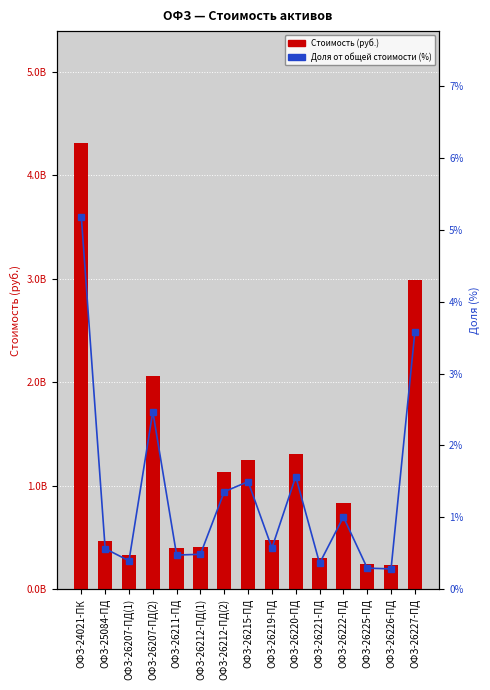

Reading left to right, what are all the values shown in this chart?

Стоимость (руб.): ОФЗ-24021-ПК=4315974547.3	ОФЗ-25084-ПД=469032758.9	ОФЗ-26207-ПД(1)=327499684.7	ОФЗ-26207-ПД(2)=2058362493.5	ОФЗ-26211-ПД=393815084.0	ОФЗ-26212-ПД(1)=403692187.5	ОФЗ-26212-ПД(2)=1129770574.0	ОФЗ-26215-ПД=1246059976.8	ОФЗ-26219-ПД=476086912.7	ОФЗ-26220-ПД=1305103816.8	ОФЗ-26221-ПД=298568382.4	ОФЗ-26222-ПД=836465513.8	ОФЗ-26225-ПД=242348230.6	ОФЗ-26226-ПД=233911403.0	ОФЗ-26227-ПД=2985666093.9
Доля от общей стоимости (%): ОФЗ-24021-ПК=5.2	ОФЗ-25084-ПД=0.6	ОФЗ-26207-ПД(1)=0.4	ОФЗ-26207-ПД(2)=2.5	ОФЗ-26211-ПД=0.5	ОФЗ-26212-ПД(1)=0.5	ОФЗ-26212-ПД(2)=1.4	ОФЗ-26215-ПД=1.5	ОФЗ-26219-ПД=0.6	ОФЗ-26220-ПД=1.6	ОФЗ-26221-ПД=0.4	ОФЗ-26222-ПД=1.0	ОФЗ-26225-ПД=0.3	ОФЗ-26226-ПД=0.3	ОФЗ-26227-ПД=3.6